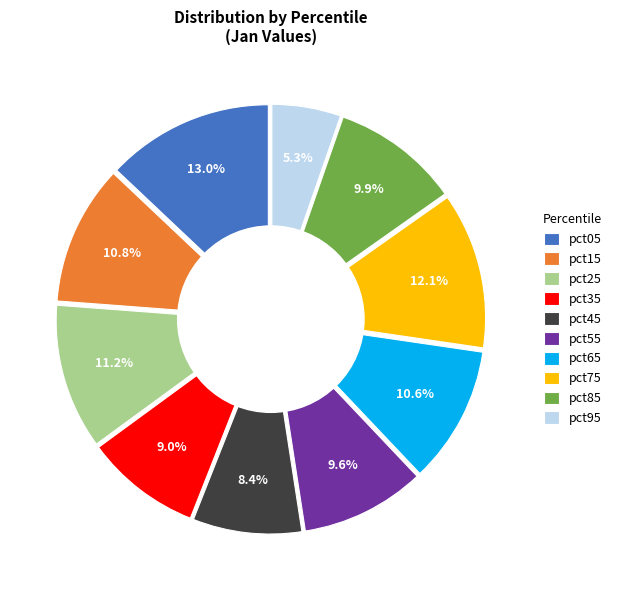

What is the smallest slice in the pie chart?

pct95